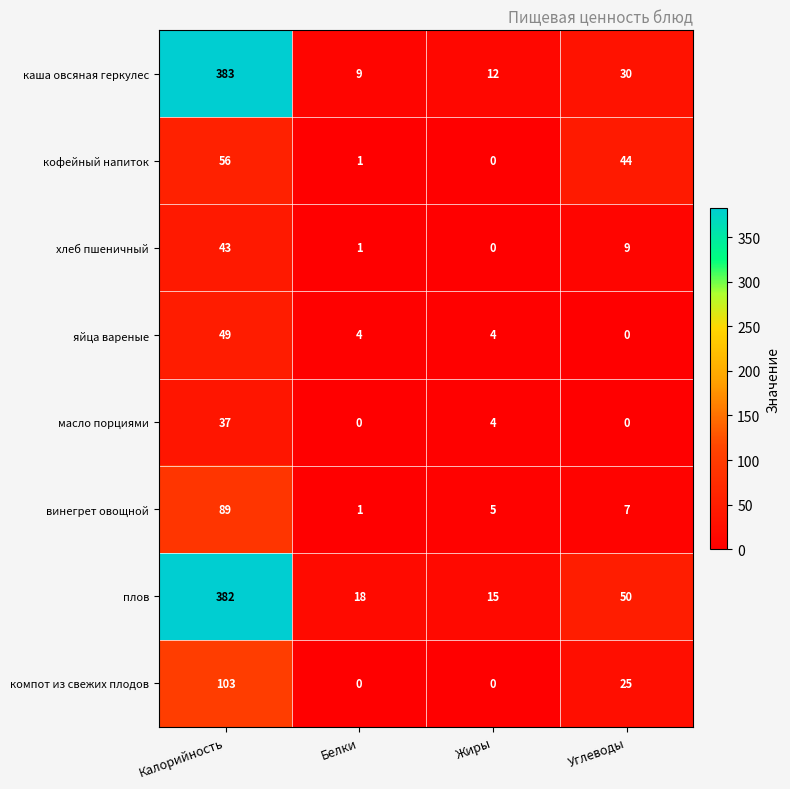

Which label corresponds to the largest value in the chart?

Калорийность